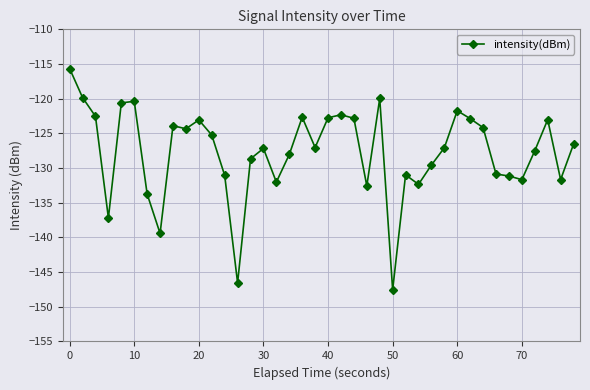

What is the smallest value displayed?

-147.6